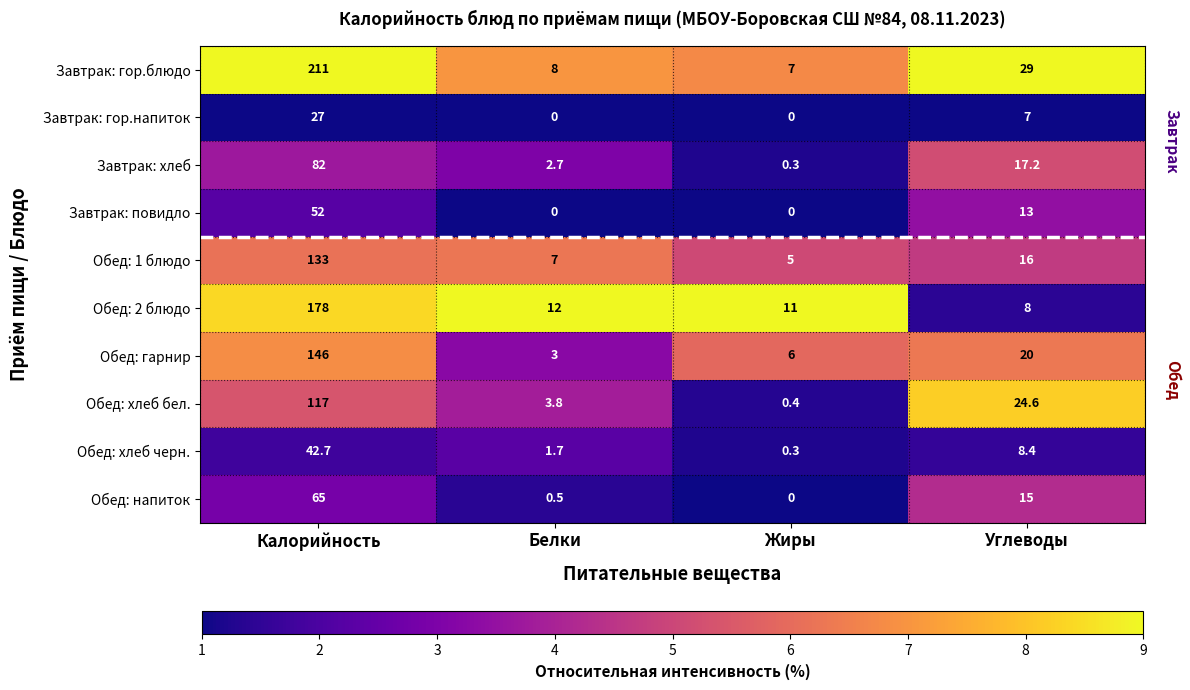

What is the smallest value displayed?

0.0